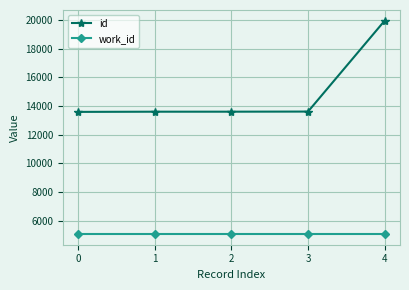

Does the chart display data point markers on the line(s)?

Yes